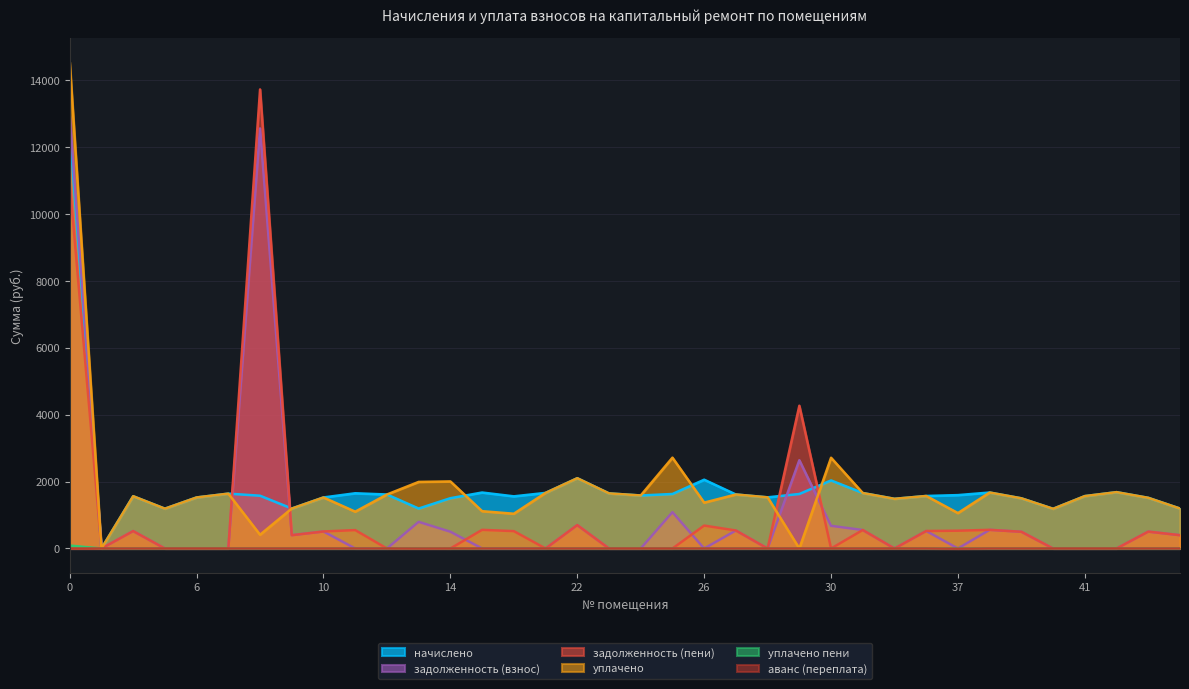

Count the number of data series in this chart.

6